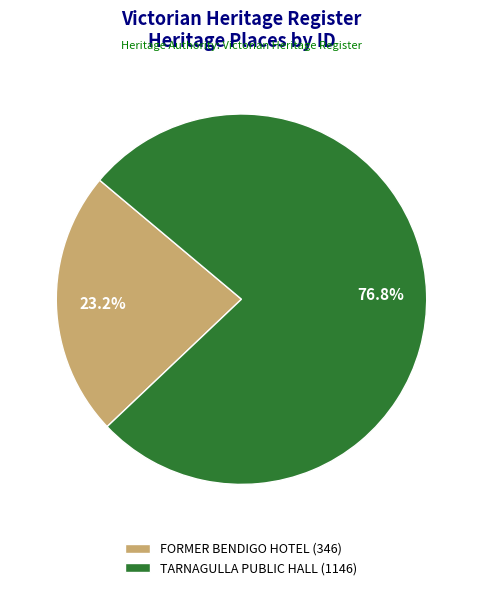

How many segments does this pie chart have?

2